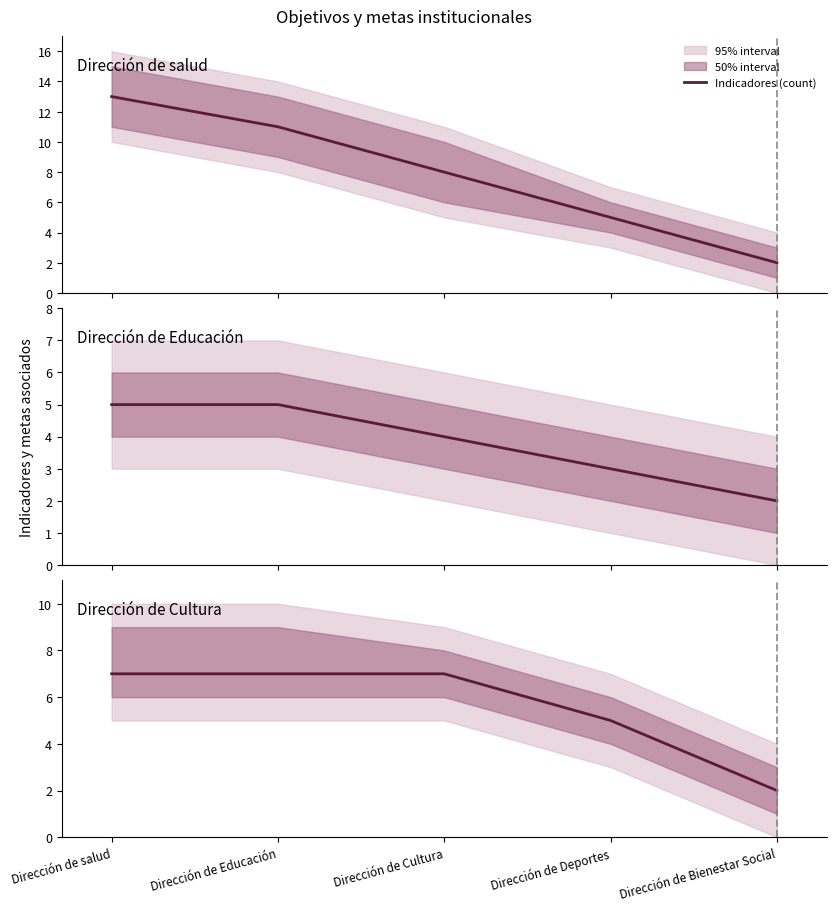

Which label corresponds to the largest value in the chart?

Dirección de salud